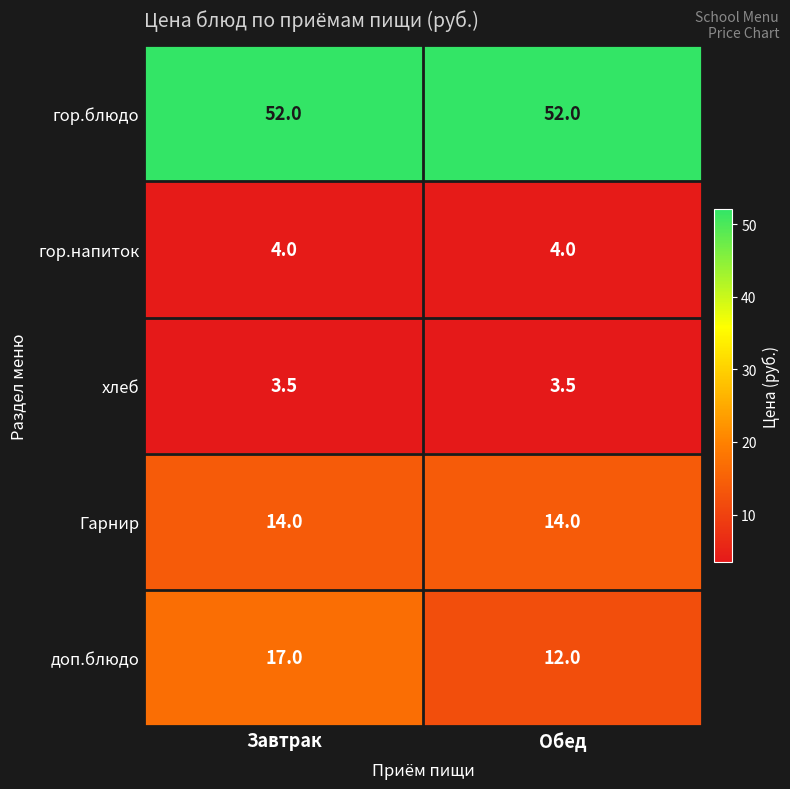

At which category is the sum across all series the highest?

Завтрак